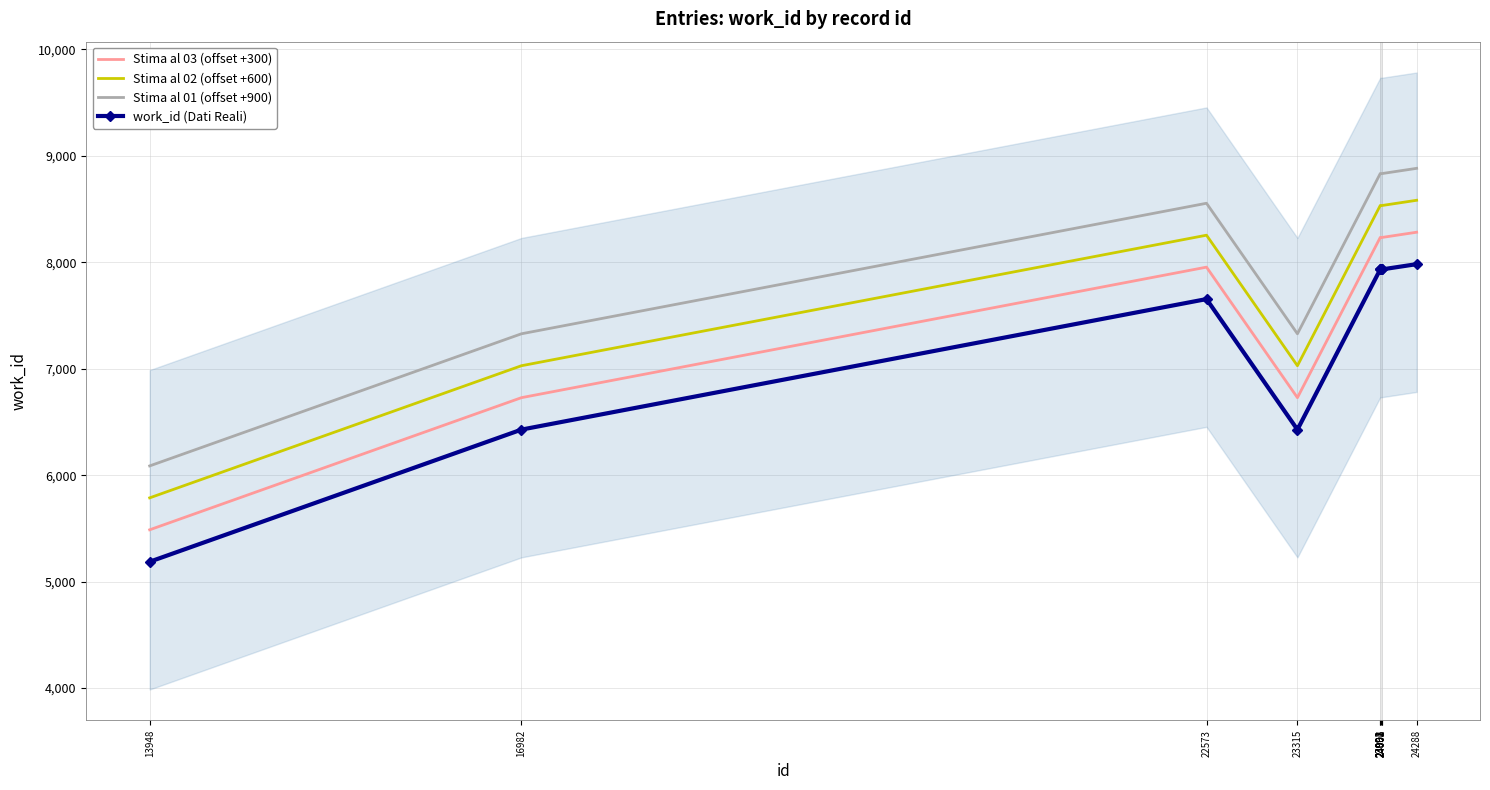

How many series are shown in this chart?

4